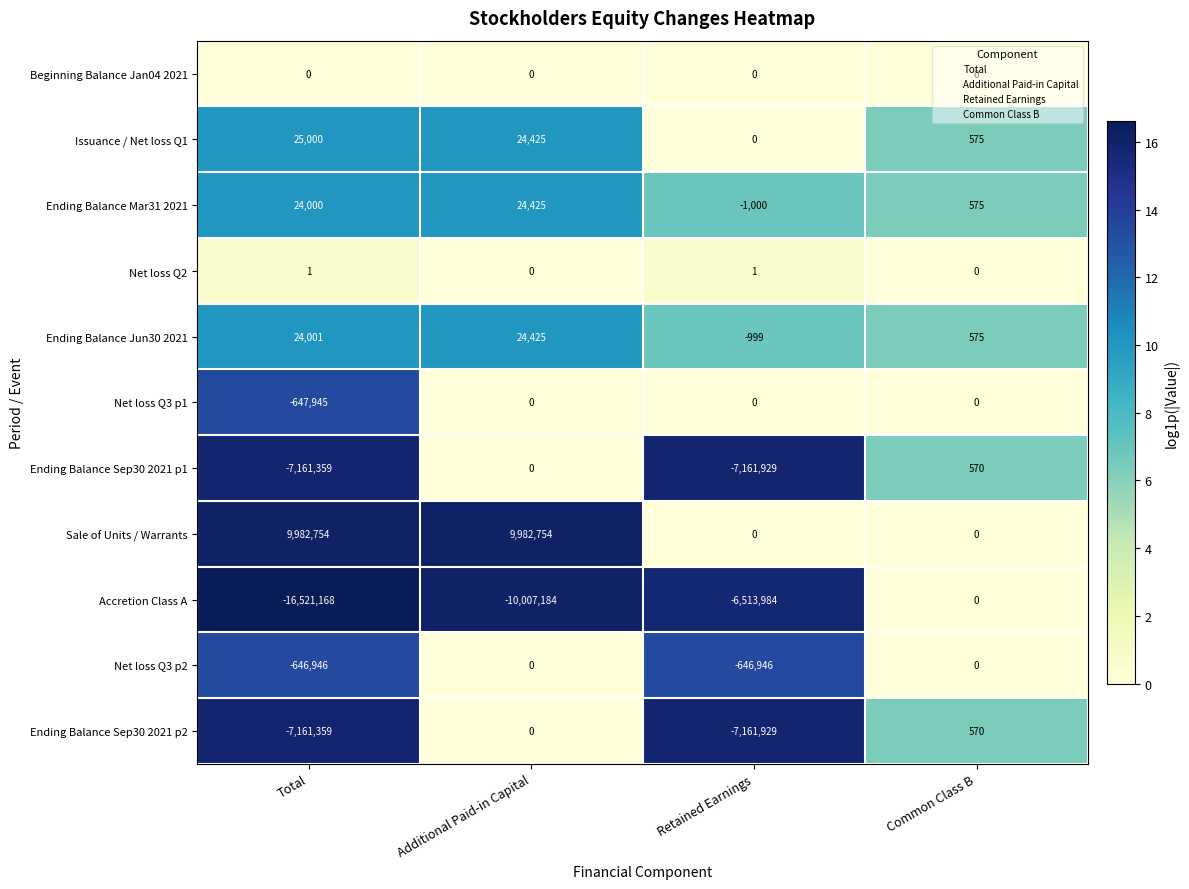

Which series has the largest total across all categories?

Sale of Units / Warrants